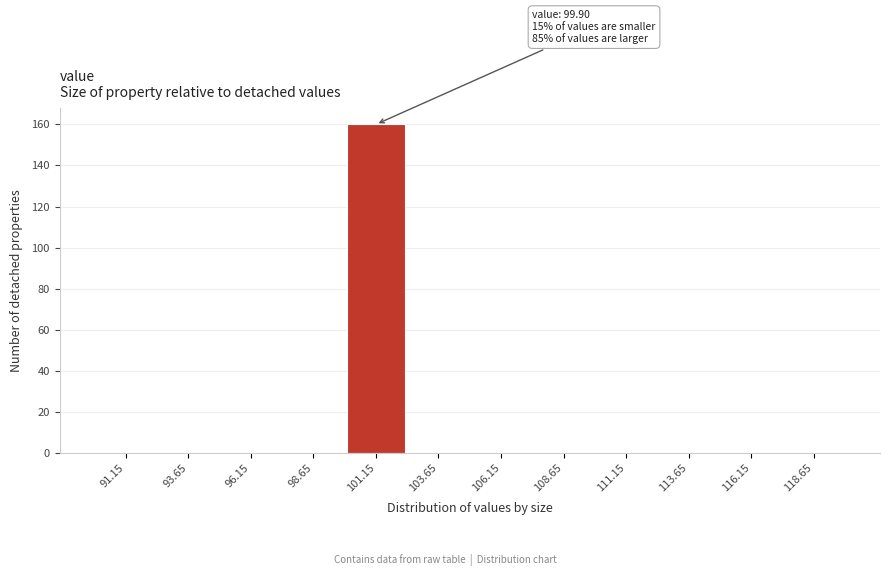

Over which range of the x-axis is the bar tallest?

99.9 to 102.4